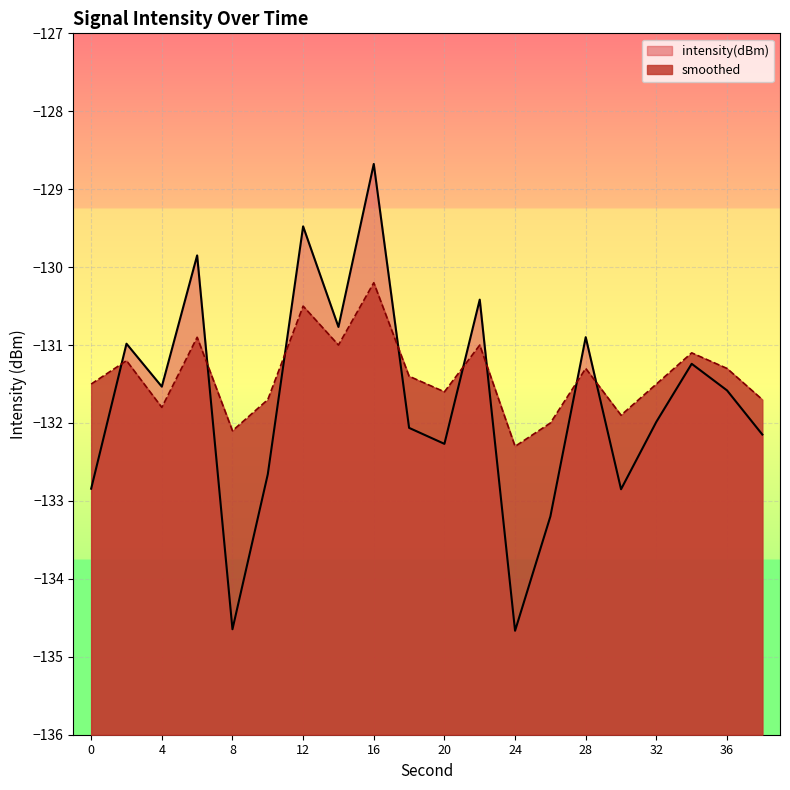

The value of intensity(dBm) at 0 is -47.8. True or false?

False